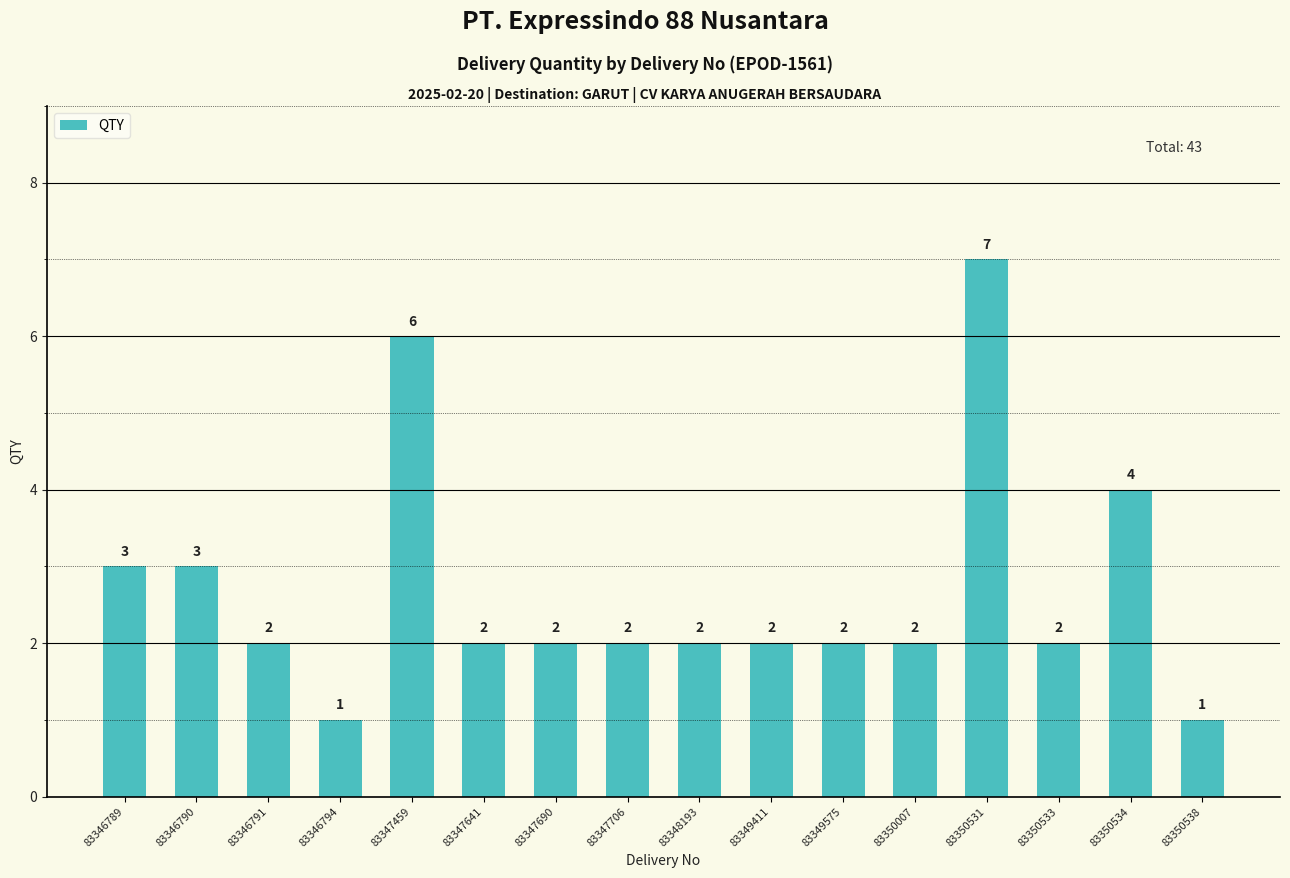

Reading left to right, transcribe all the data shown in this chart.

83346789=3	83346790=3	83346791=2	83346794=1	83347459=6	83347641=2	83347690=2	83347706=2	83348193=2	83349411=2	83349575=2	83350007=2	83350531=7	83350533=2	83350534=4	83350538=1